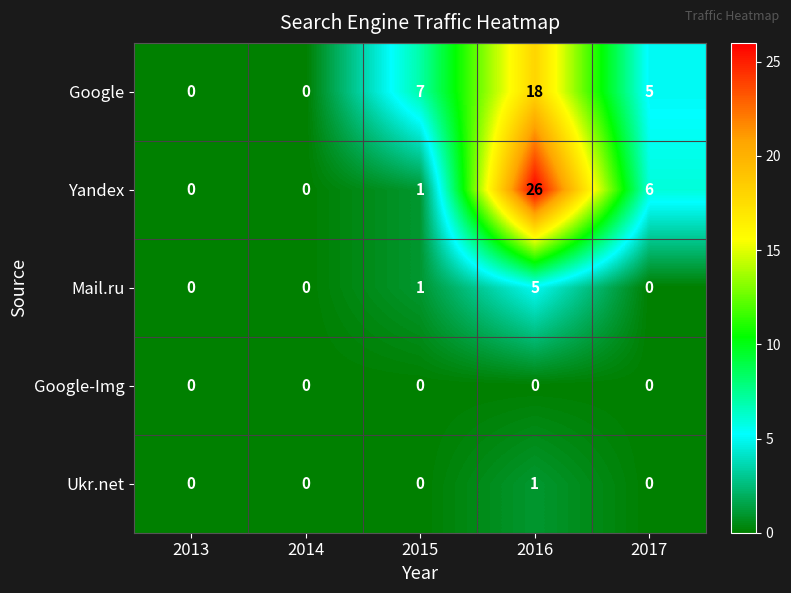

What is the average value of the Google series?

6